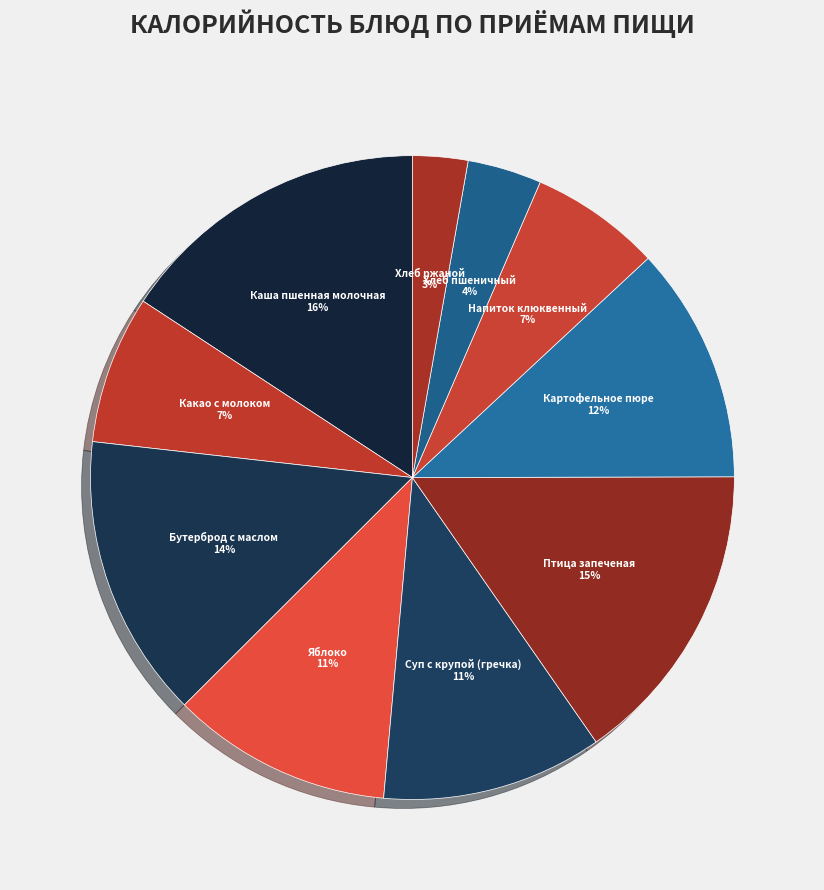

Is there any slice that represents more than half of the pie?

No